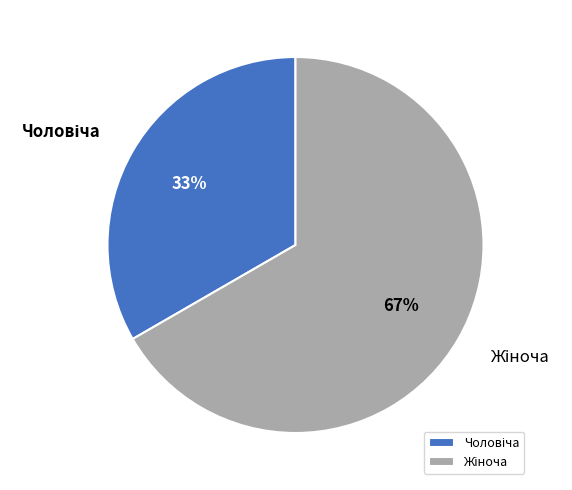

How many slices are in this pie chart?

2